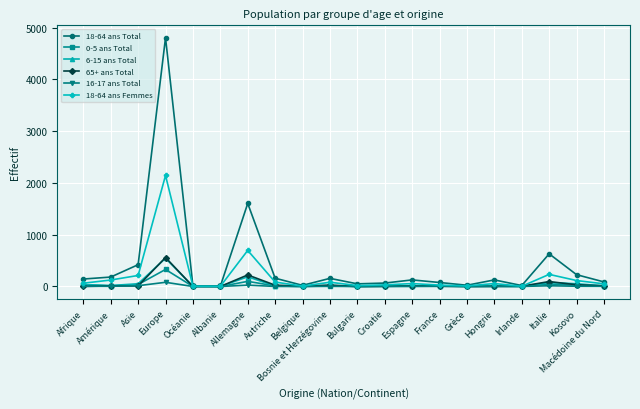

Does the chart have visible grid lines?

Yes